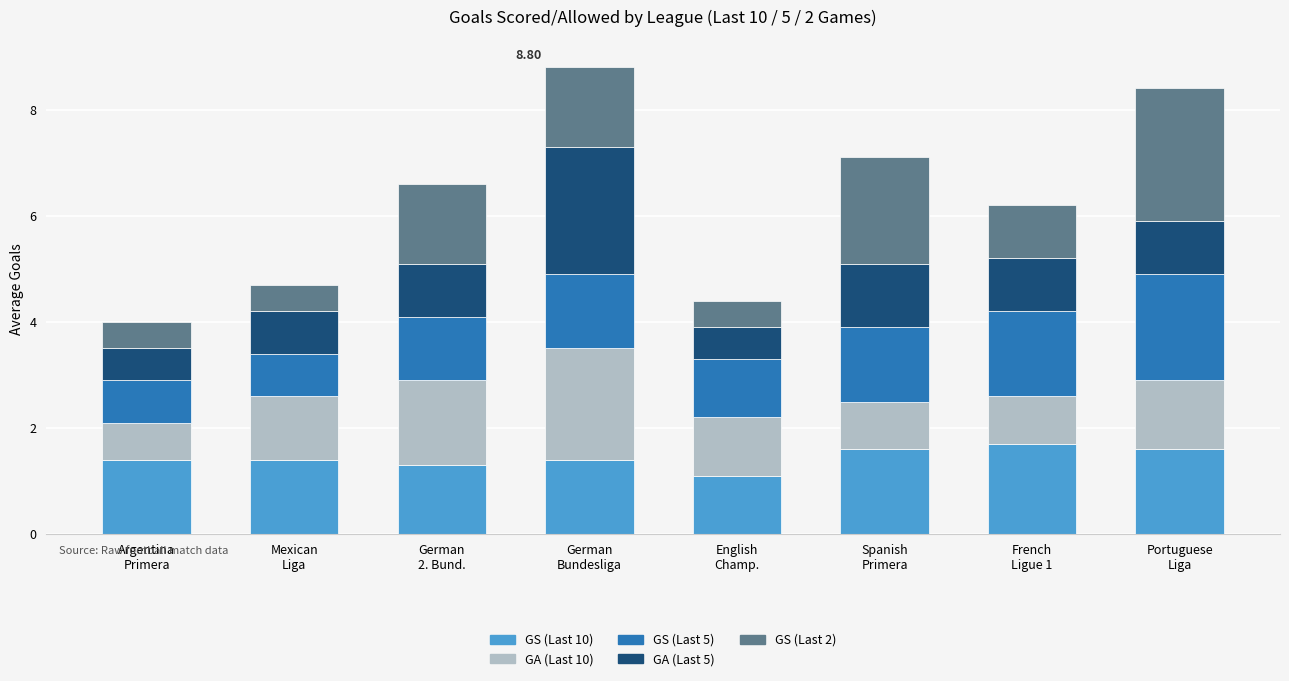

What is the sum of all GS (Last 10) values?

11.5